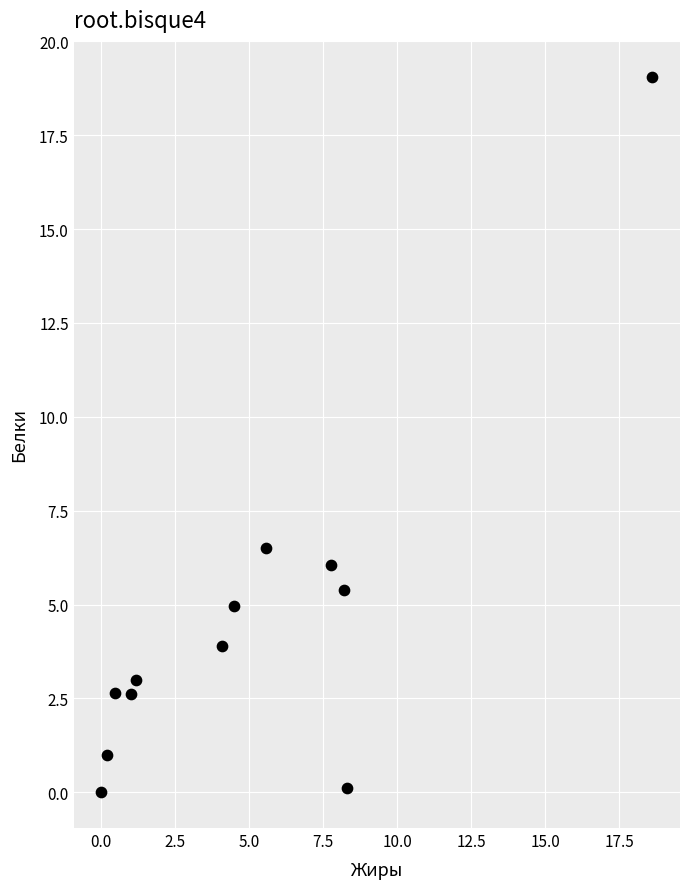

What Y value in the scatter plot is closest to 9?

6.5